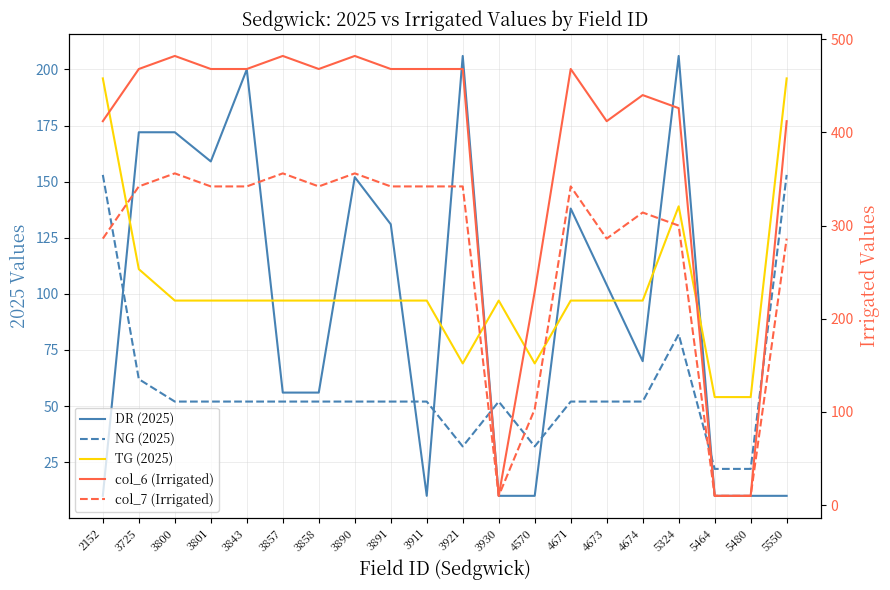

How many data points in DR (2025) are less than 104?

10